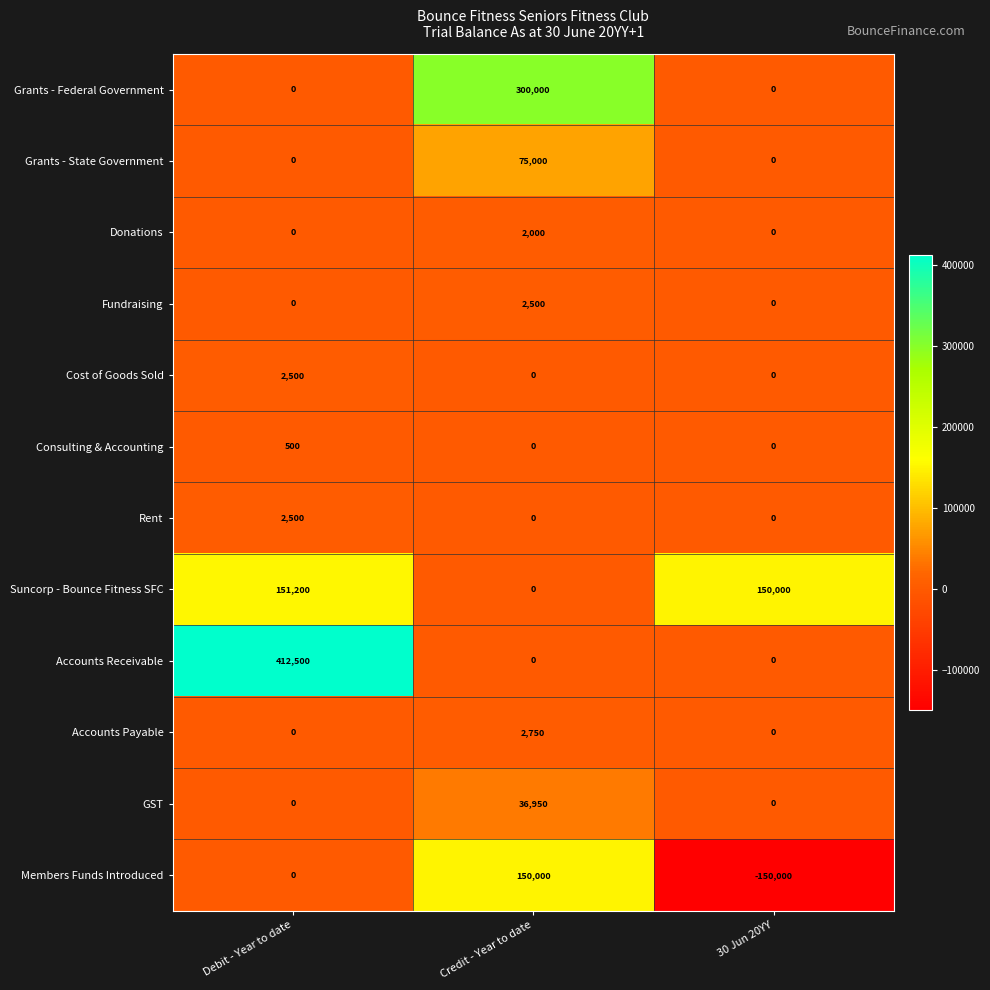

Which series has the largest total across all categories?

Accounts Receivable